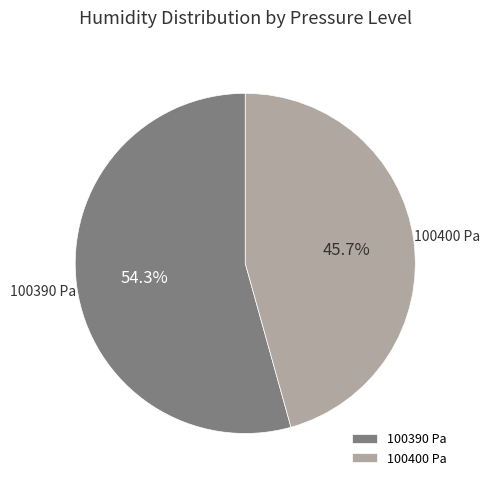

What is the largest slice in the pie chart?

100390 Pa